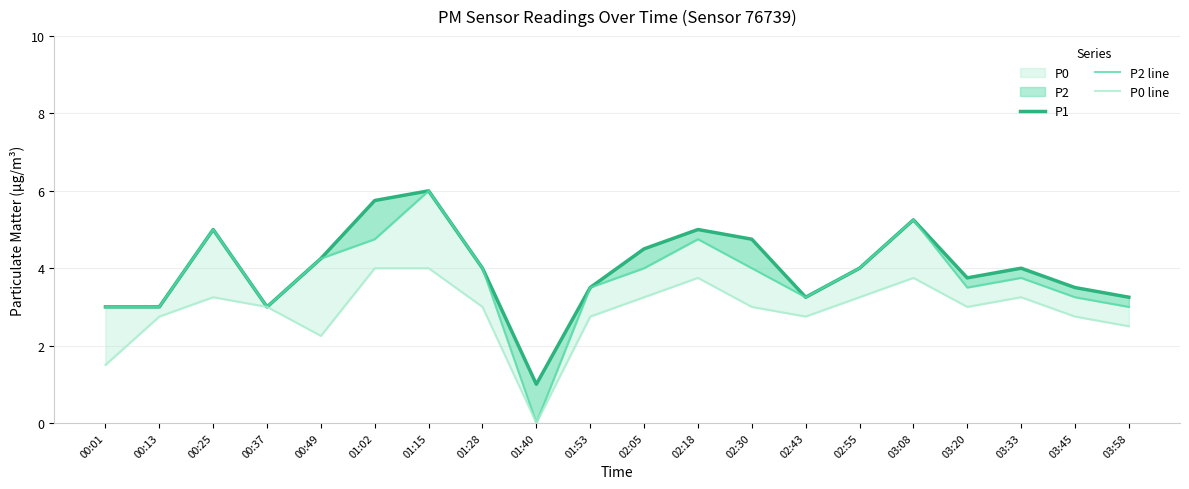

True or false: P0 line has more than 1 points higher than both neighbors.

True